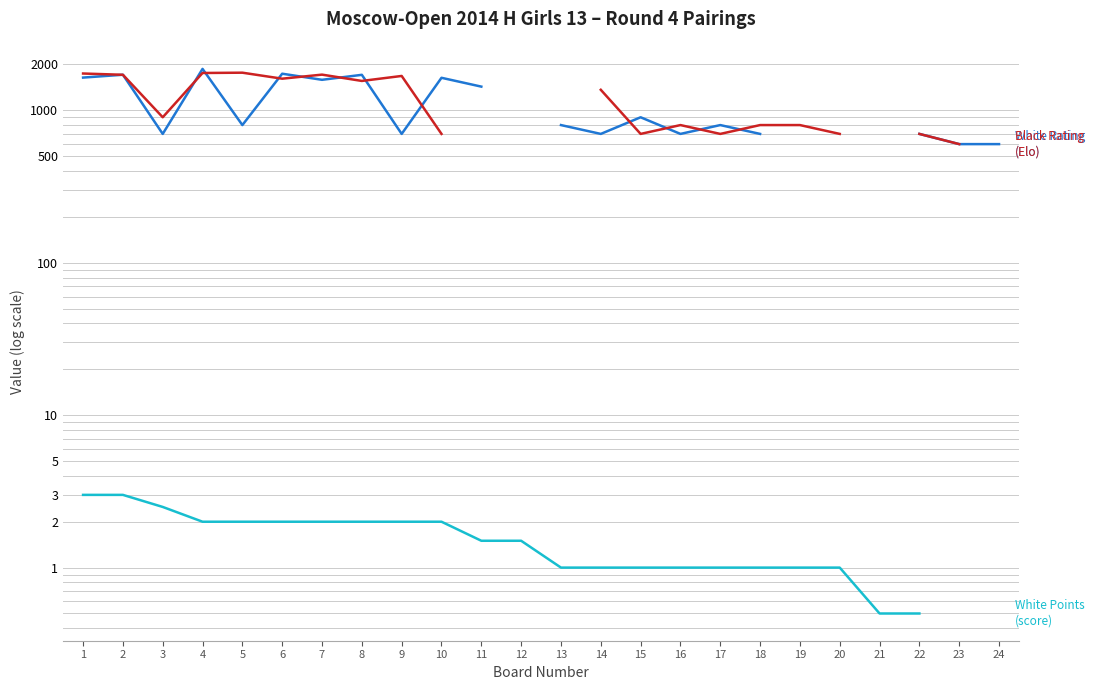

Is the value of White Rating (col_4) at 3 greater than the value of Black Rating (col_11) at 14?

No